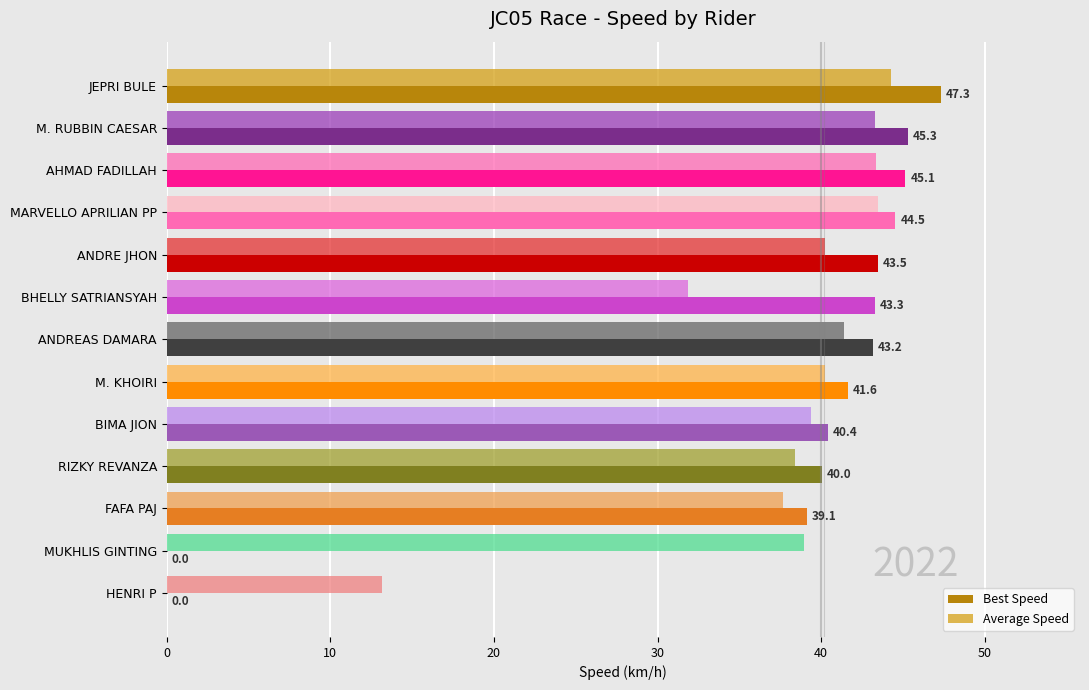

Reading left to right, extract all data points from this chart.

Best Speed: 47.3	45.3	45.1	44.5	43.5	43.3	43.2	41.6	40.4	40.0	39.1	0.0	0.0
Average Speed: 44.3	43.3	43.4	43.5	40.3	31.9	41.4	40.2	39.4	38.4	37.7	39.0	13.2